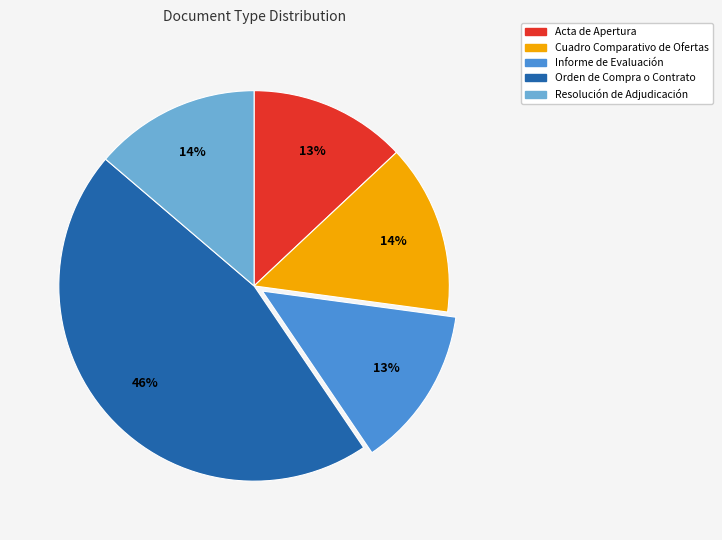

What percentage is the Resolución de Adjudicación slice, to the nearest percent?

14%